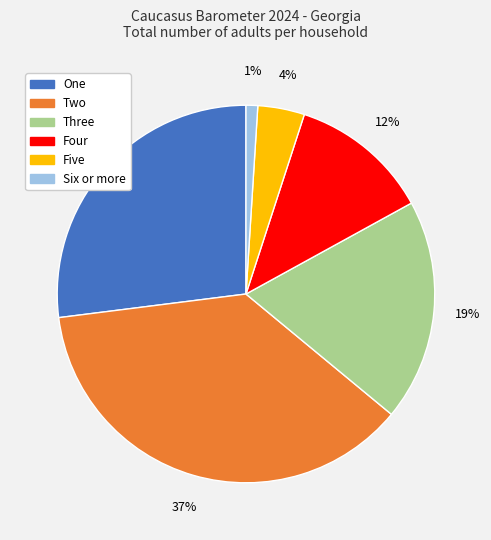

Rank the categories by value from highest to lowest.

Two, One, Three, Four, Five, Six or more